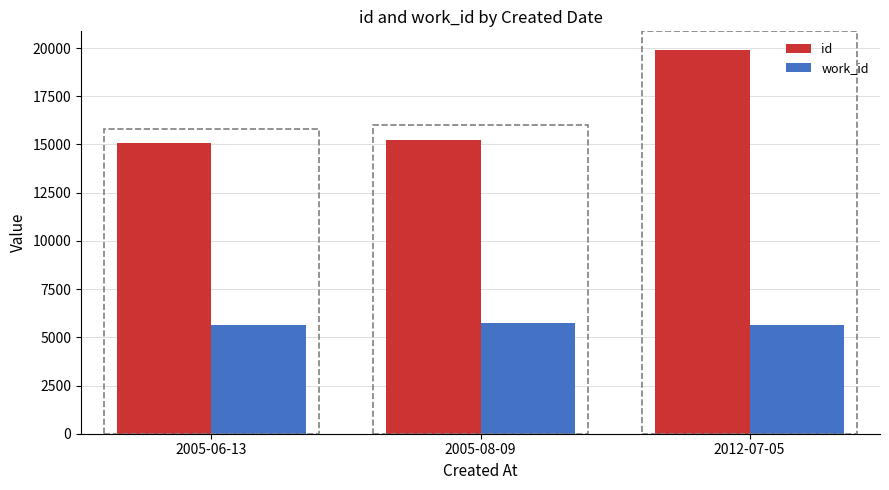

How many work_id values are between 5638 and 5719?

3